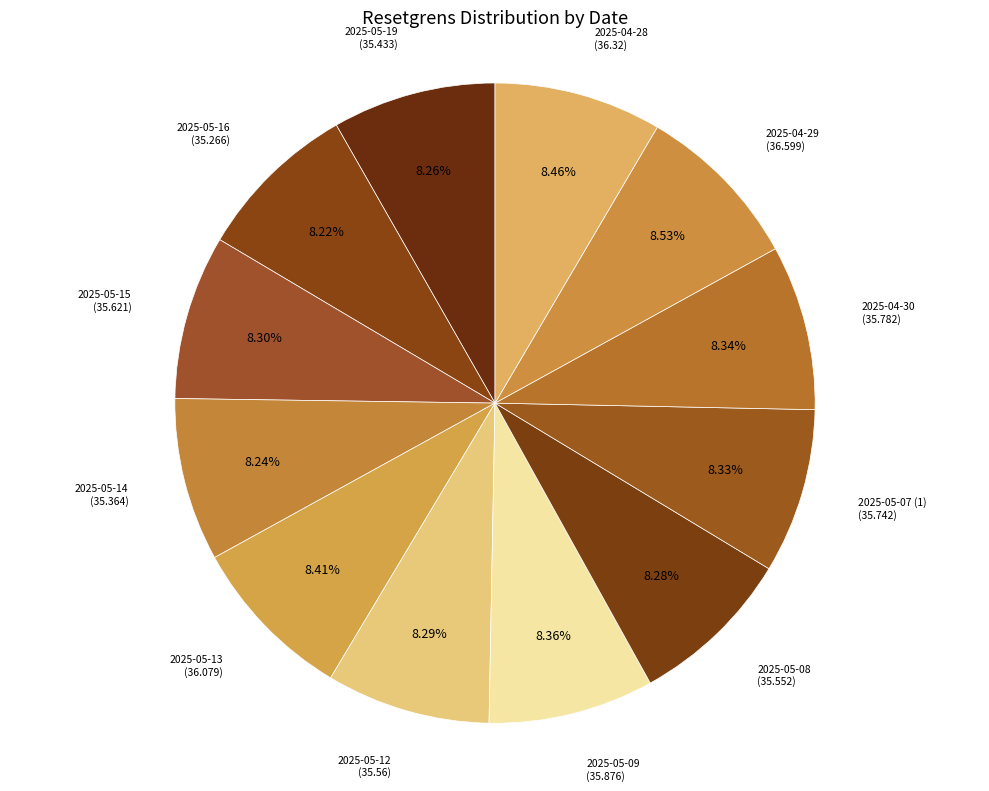

How many segments does this pie chart have?

12